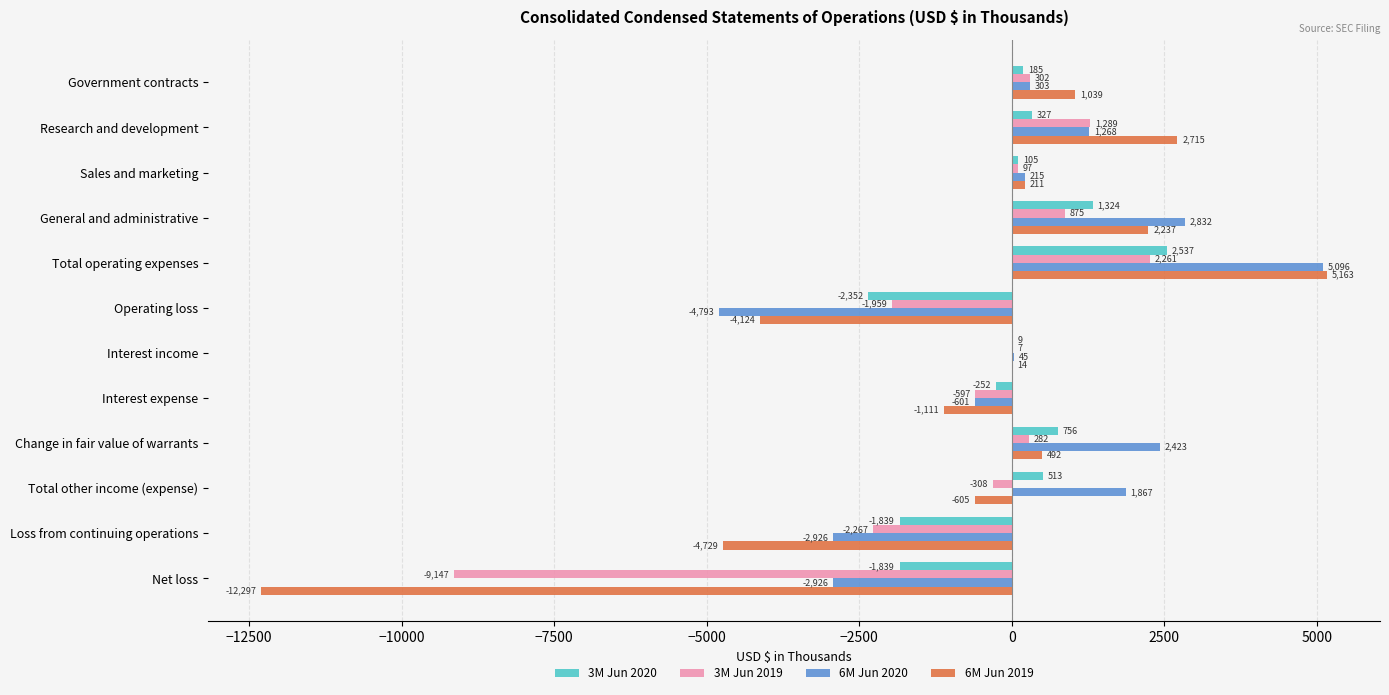

What is the greatest value displayed?

5163